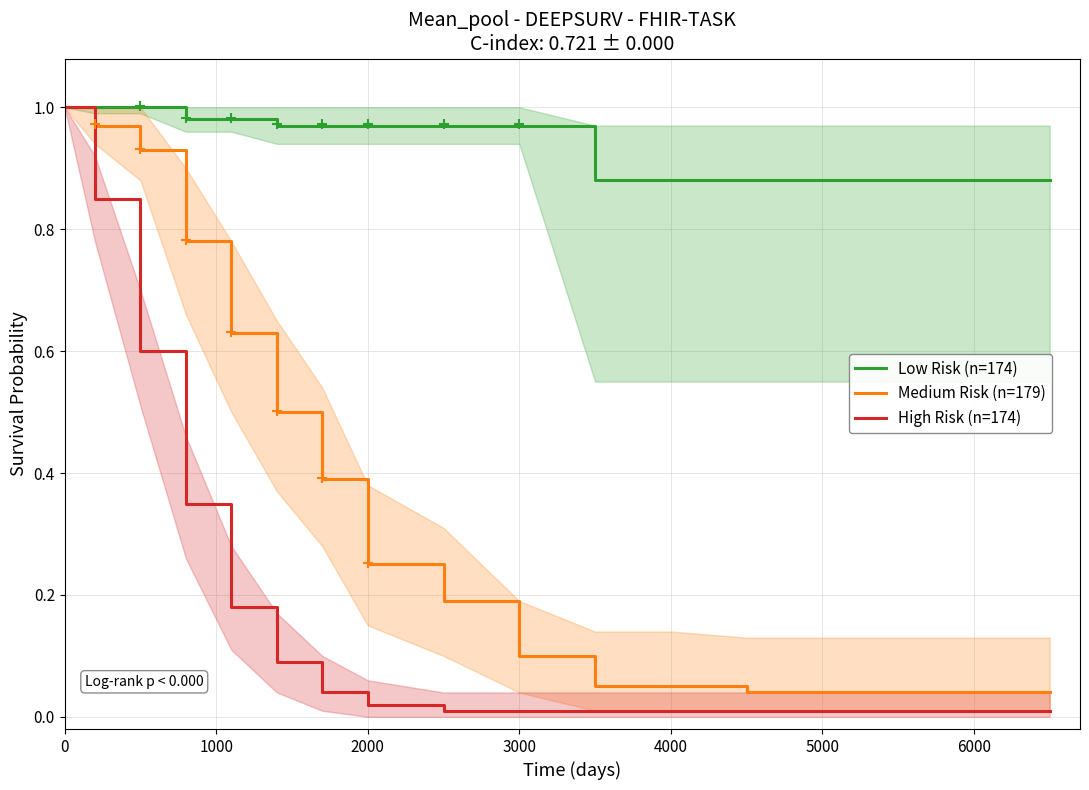

What is the minimum value for Low Risk (n=174)?

0.9